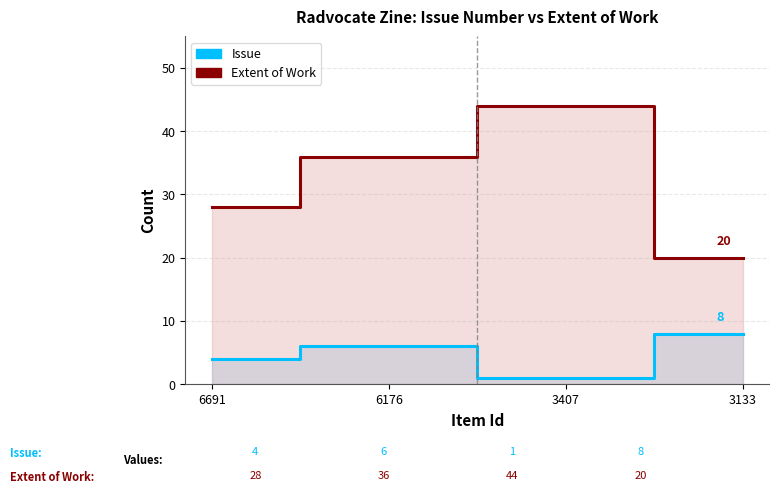

How many distinct data groups are displayed?

2